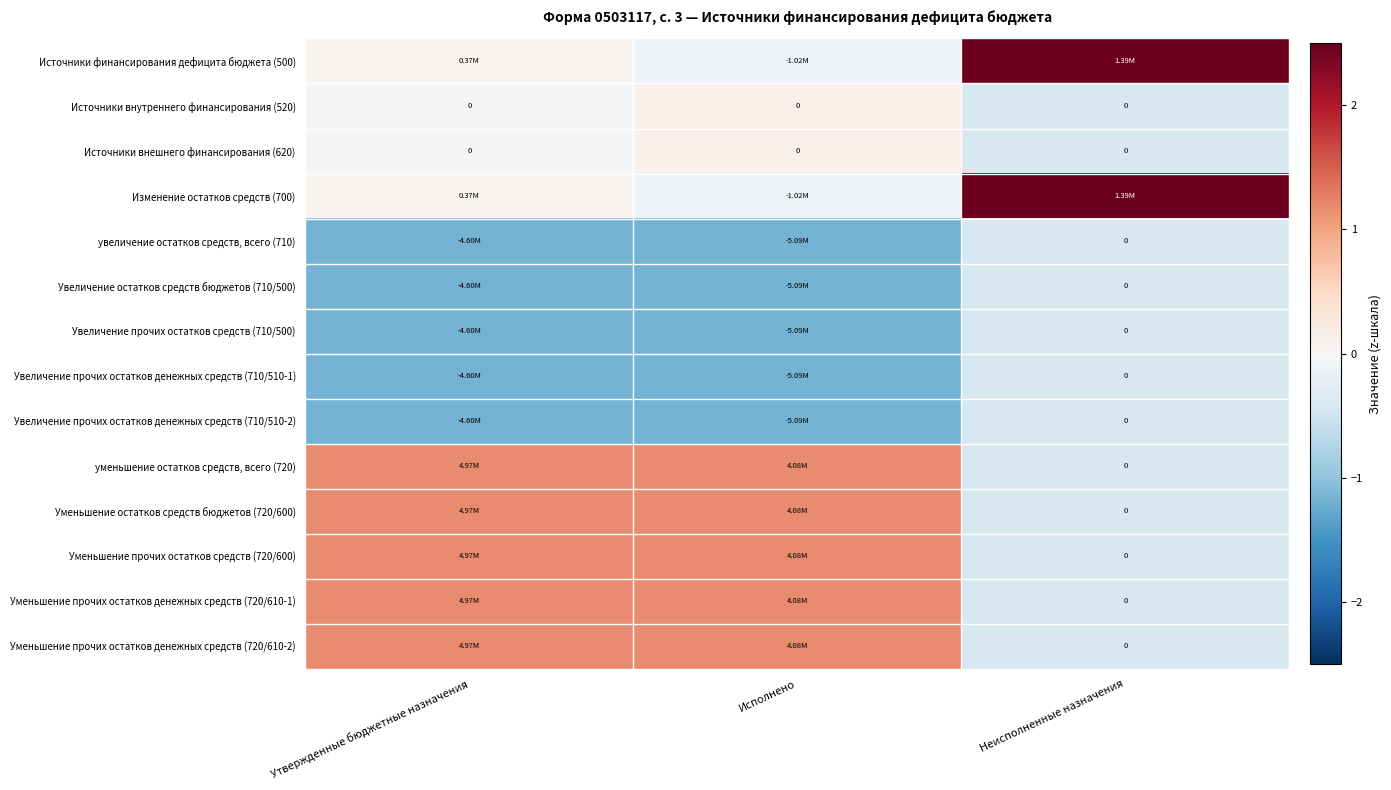

How many categories are shown in the chart?

3